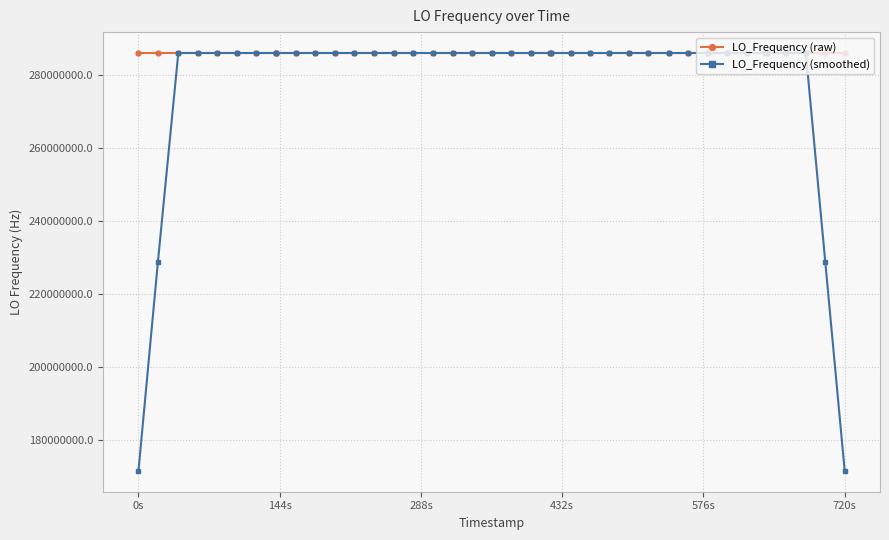

Which series has the largest total across all categories?

LO_Frequency (raw)